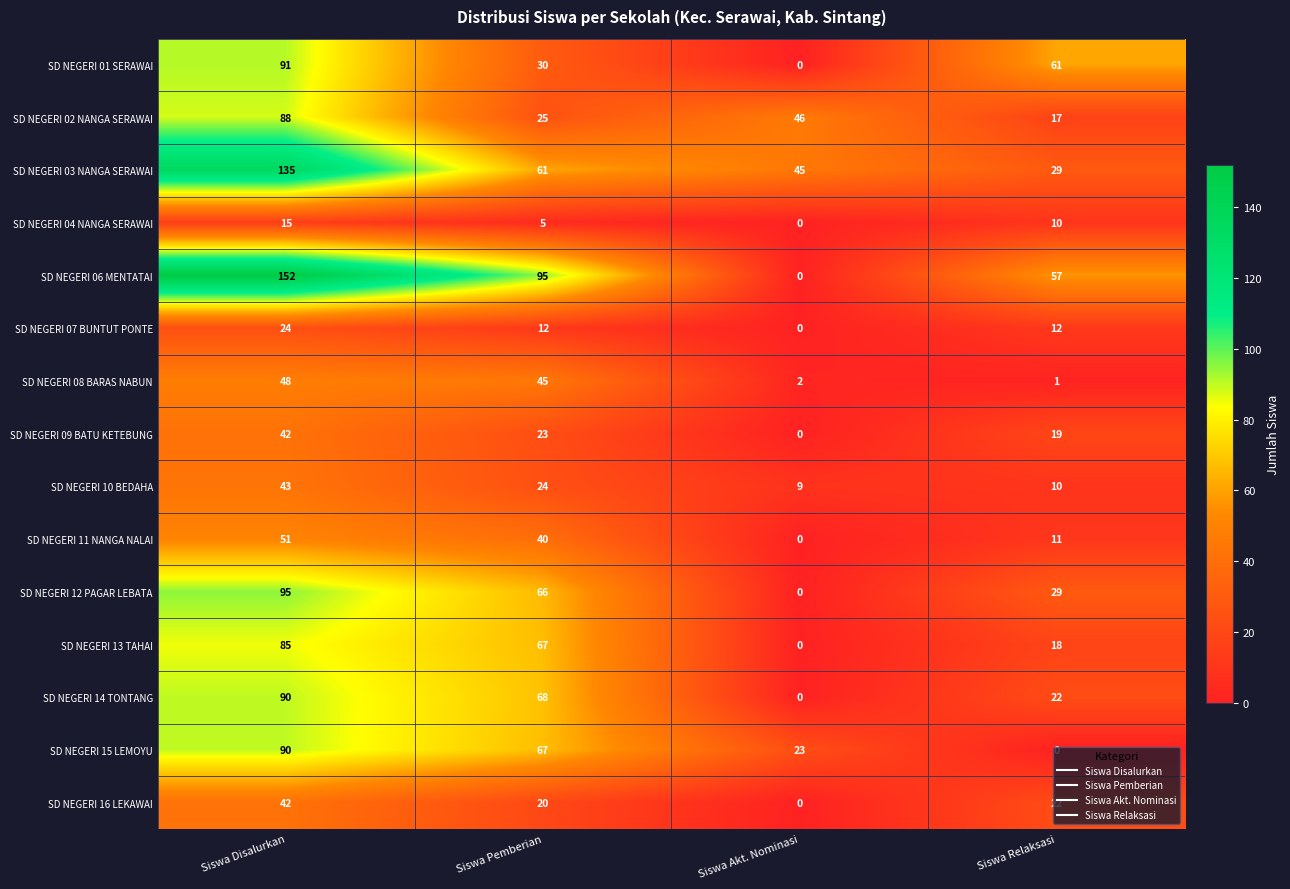

Count the number of categories in the chart.

4